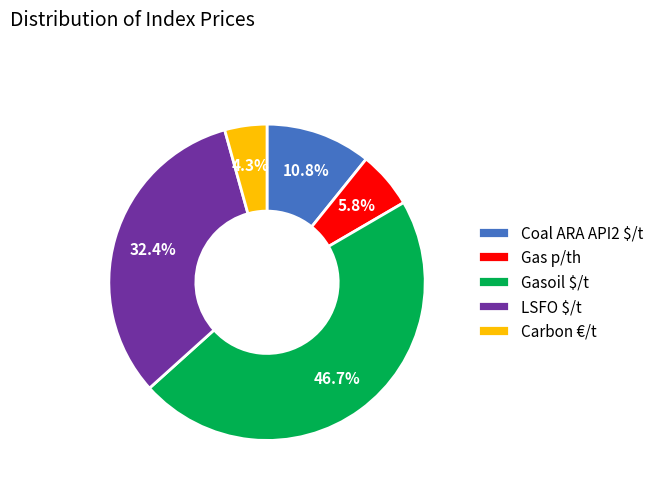

Is it true that Gasoil $/t is 47% of the pie?

True